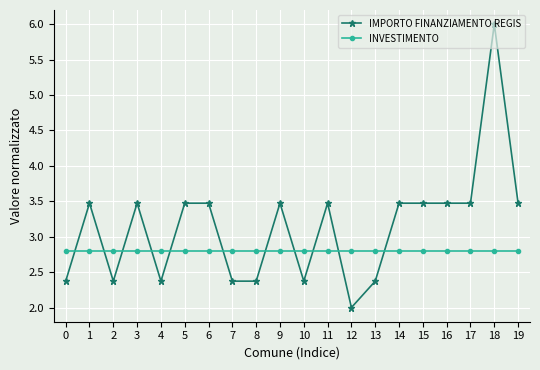

What is the spread (max minus min) of values at 1?

0.7